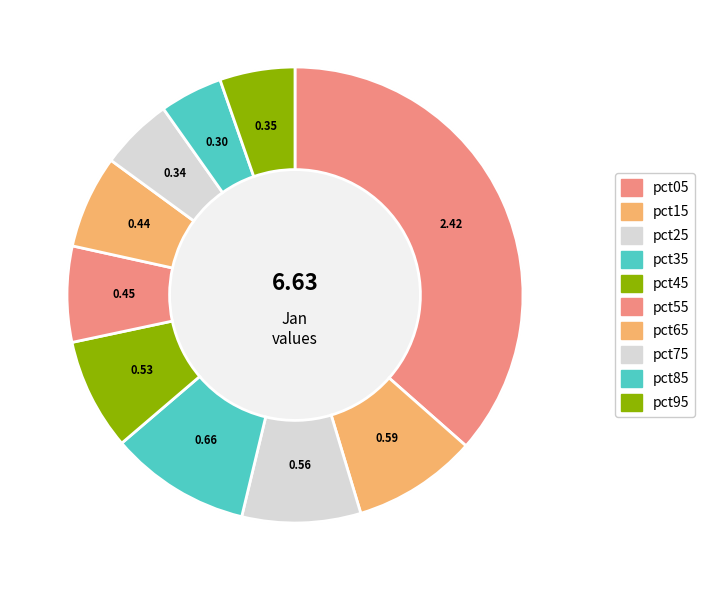

To the nearest percent, what percentage of the pie is pct85?

4%